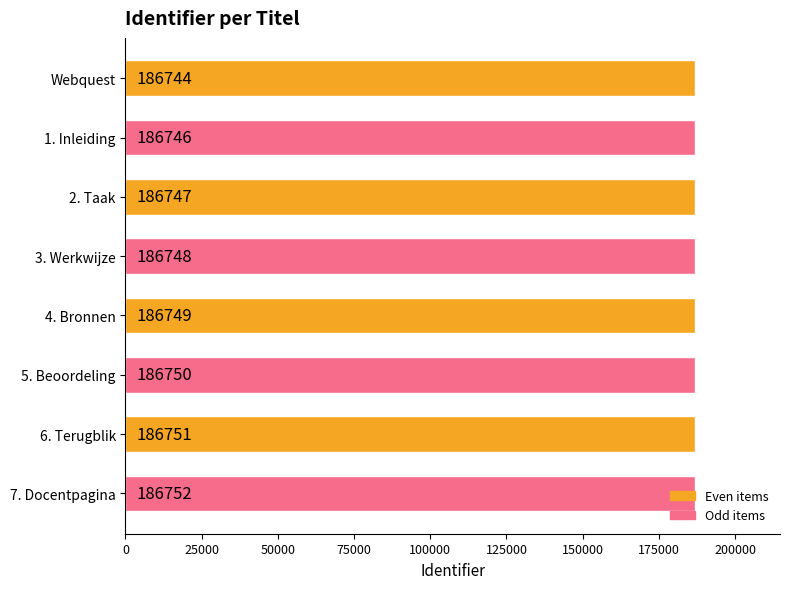

What is the change in value from 3. Werkwijze to 4. Bronnen?

+1